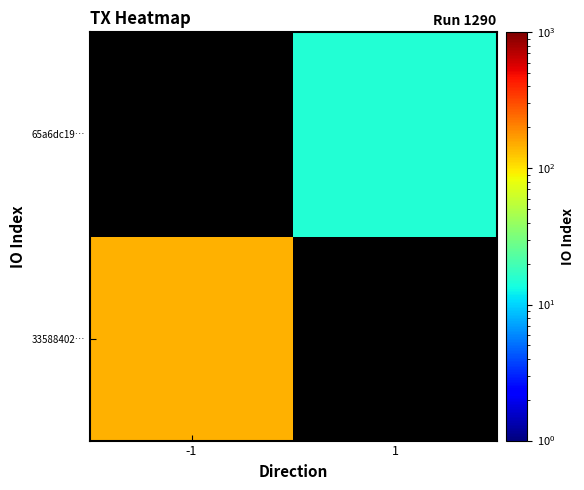

List the series in order of their overall mean, highest first.

33588402…, 65a6dc19…